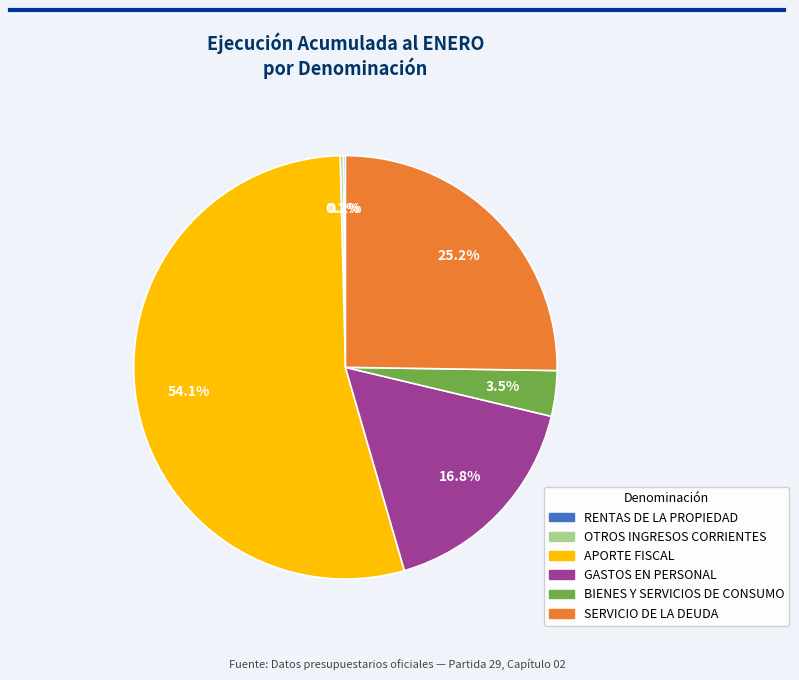

What is the ratio of the value at APORTE FISCAL to the value at SERVICIO DE LA DEUDA?

2.1